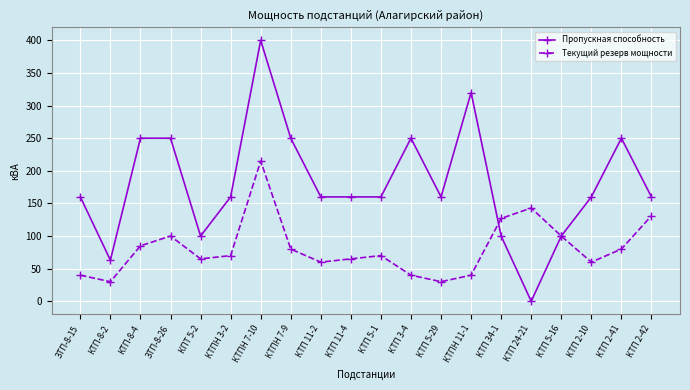

What is the approximate value of Пропускная способность at КТПН 7-9, to the nearest 5?

250